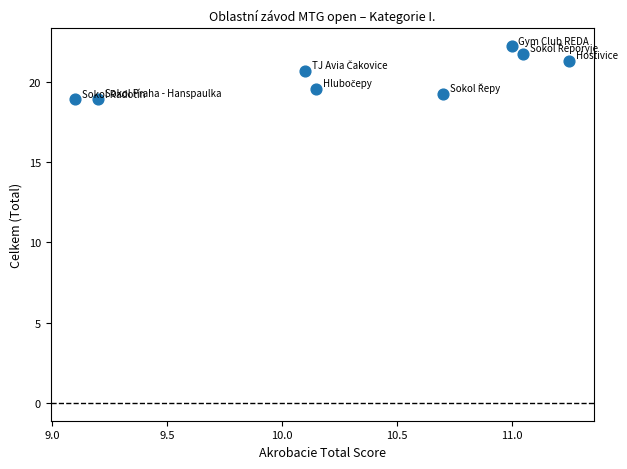

What is the average X value?

10.3